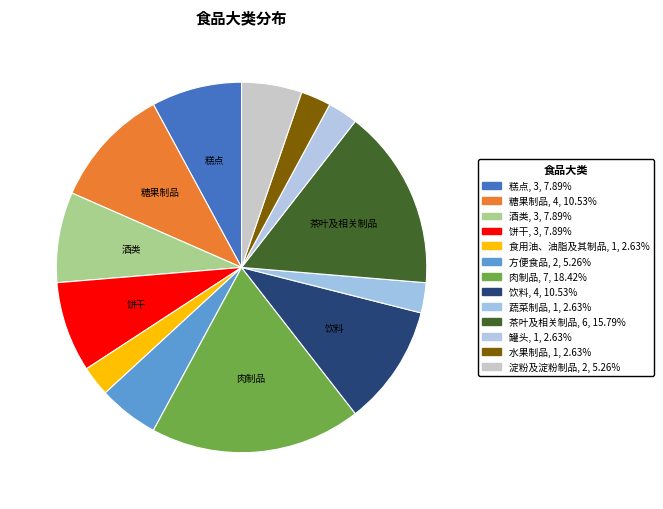

Is there any slice that represents more than half of the pie?

No